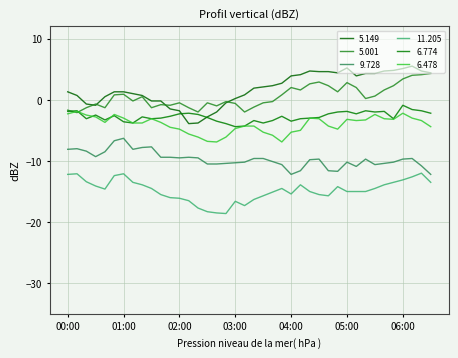

Is this an area chart (filled region under the line)?

No